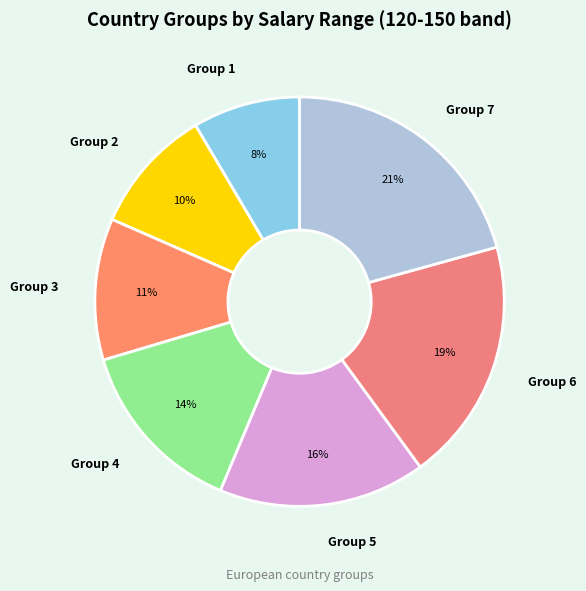

To the nearest percent, what percentage of the pie is Group 5?

16%